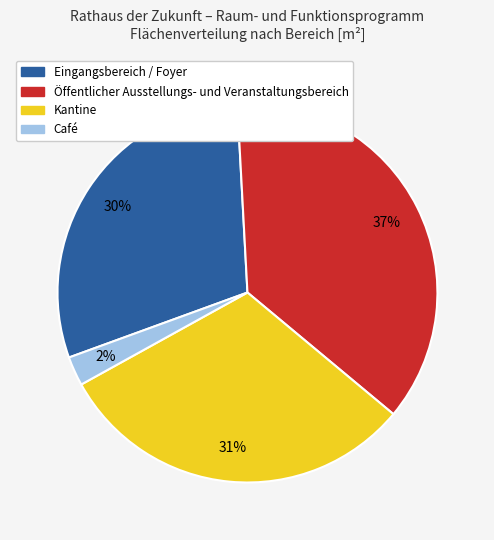

What is the ratio of the value at Eingangsbereich / Foyer to the value at Kantine?

1.0